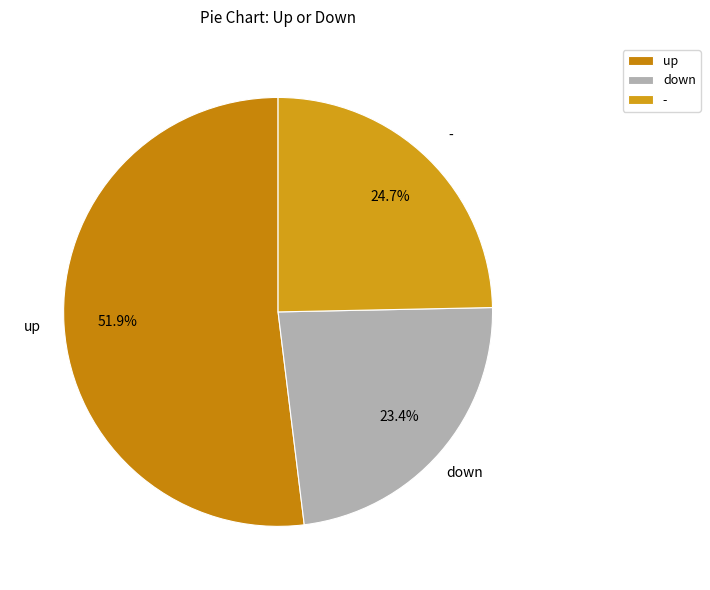

What is the ratio of the value at down to the value at up?

0.5